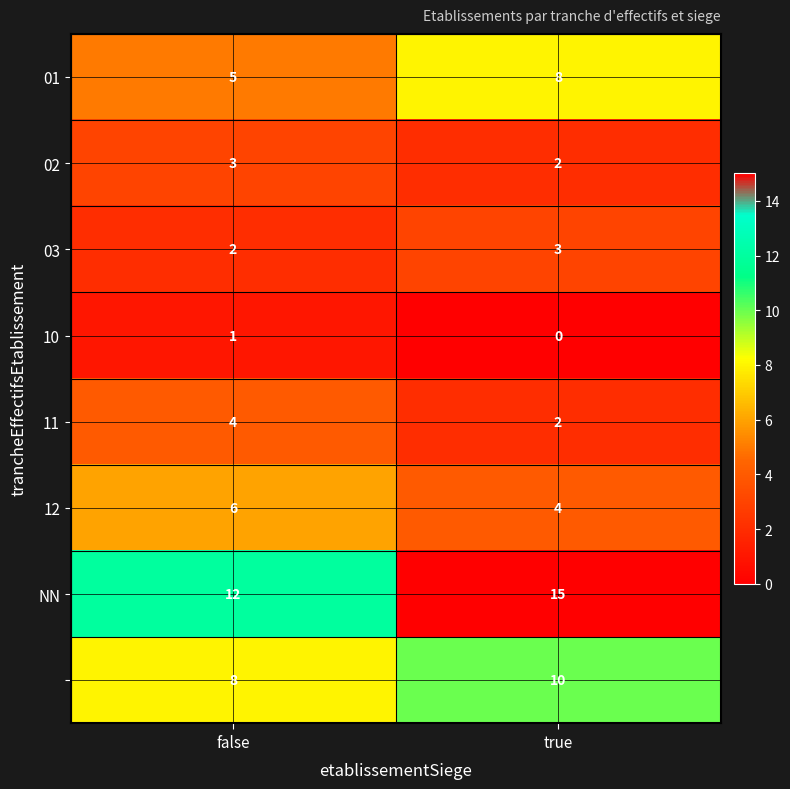

What is the difference between the highest and lowest values at true?

15